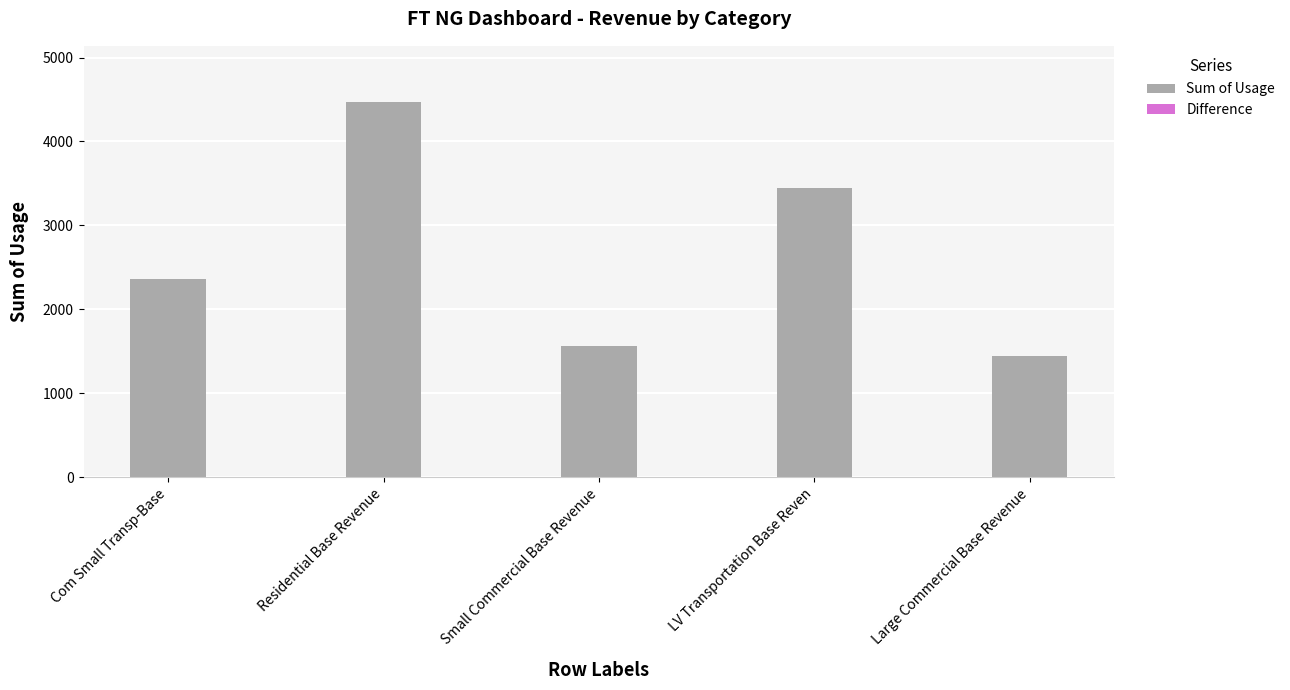

Reading right to left, list all the values displayed in this chart.

1440.6	3449.2	1568.1	4468.7	2365.7